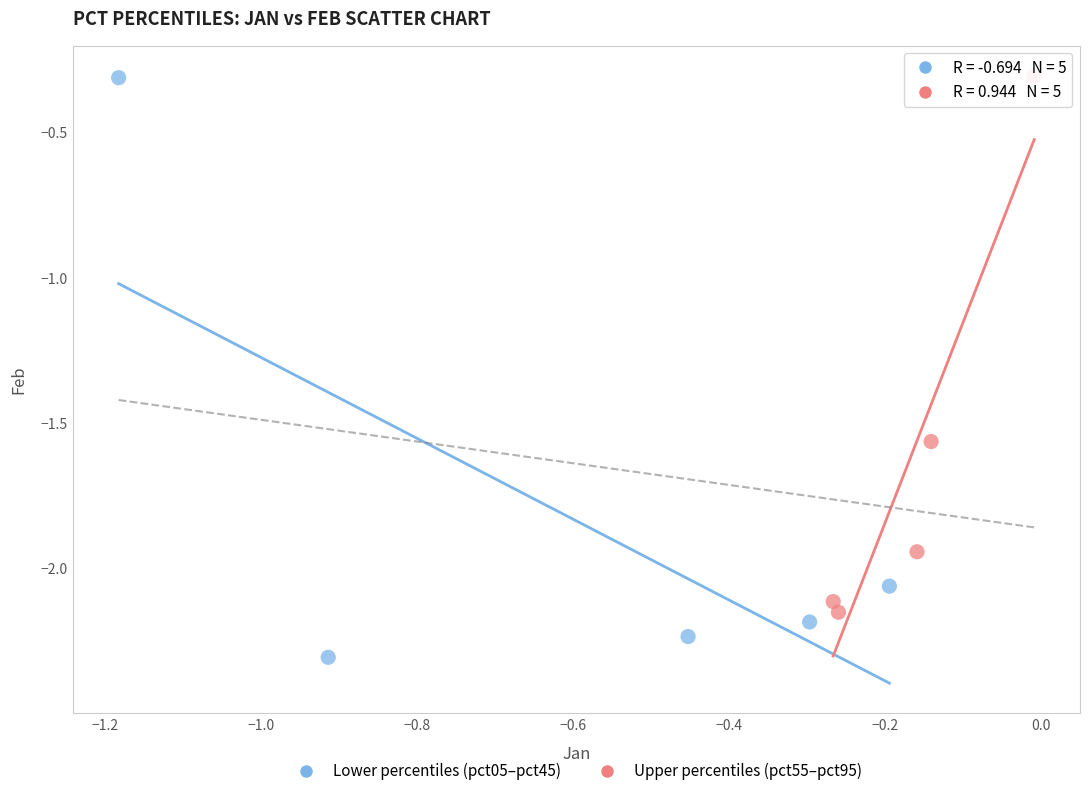

Which series has the widest spread of Y values?

Lower percentiles (pct05–pct45)